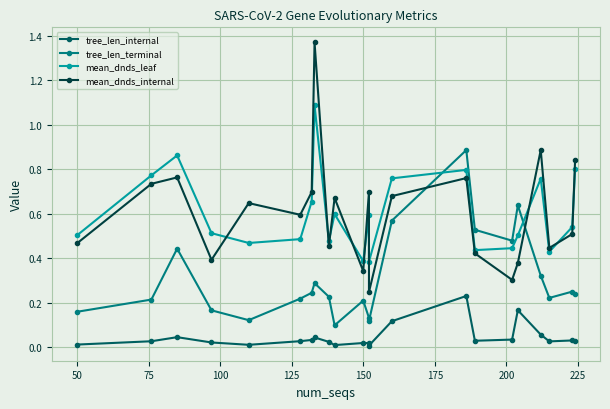

What is the maximum value shown in the chart?

1.4